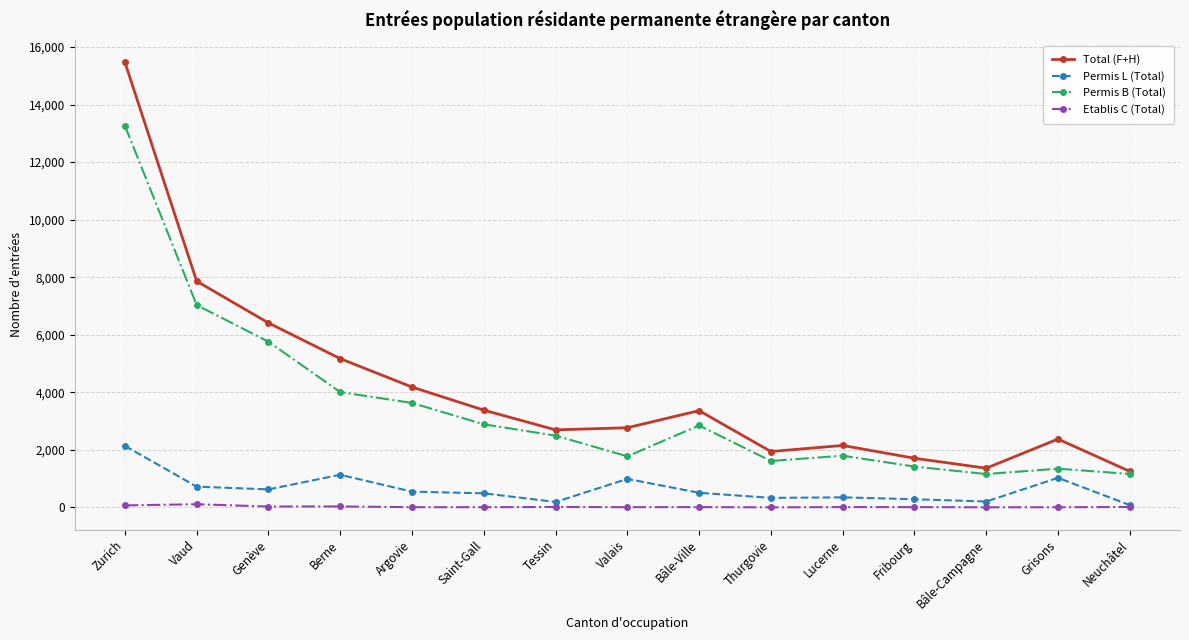

What is the total value across all series at Genève?

12820